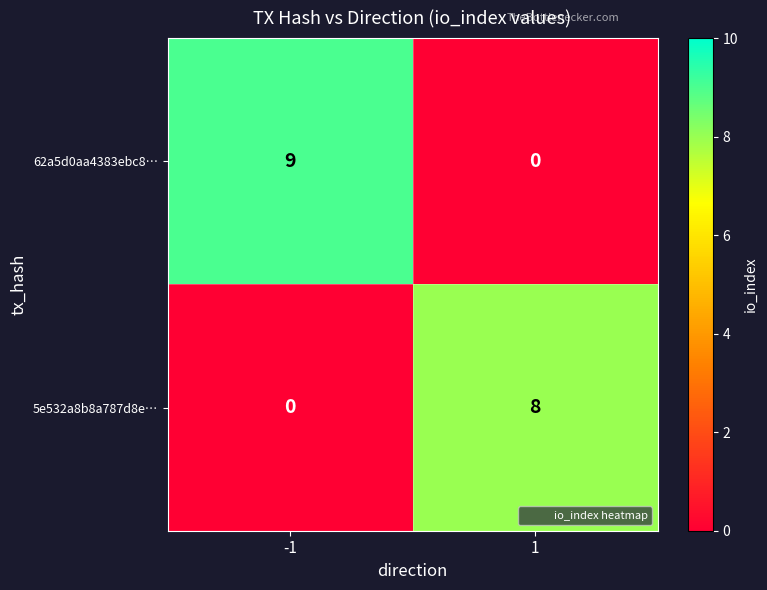

What is the sum of the 62a5d0aa4383ebc8… values at -1 and 1?

9